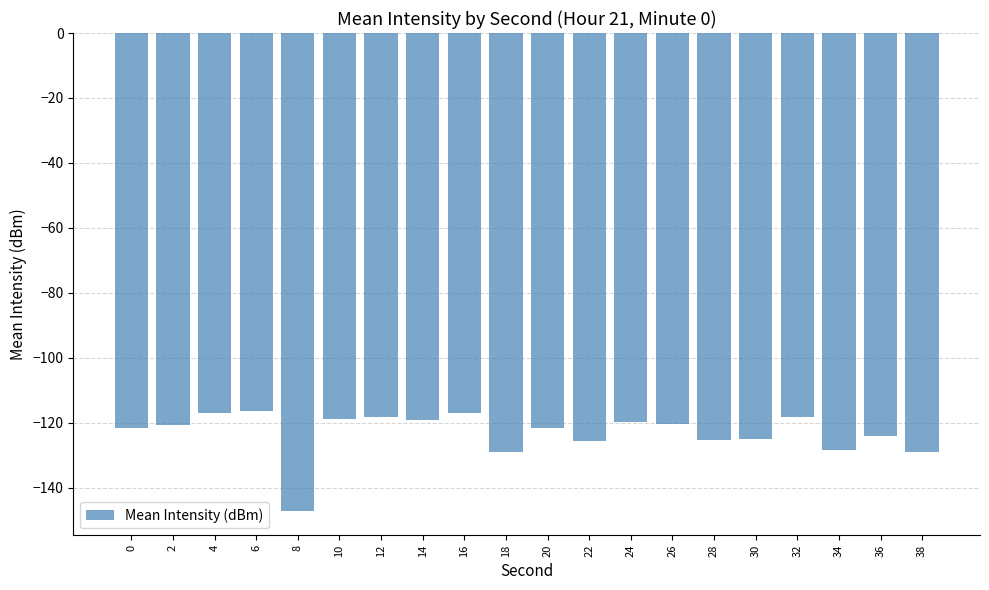

What is the change in value from 22 to 24?

+6.0